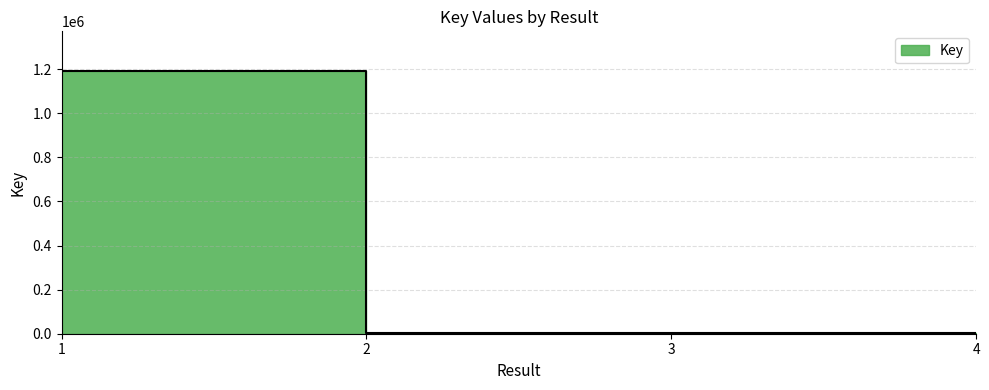

List the labels in order of value, smallest first.

4, 3, 2, 1